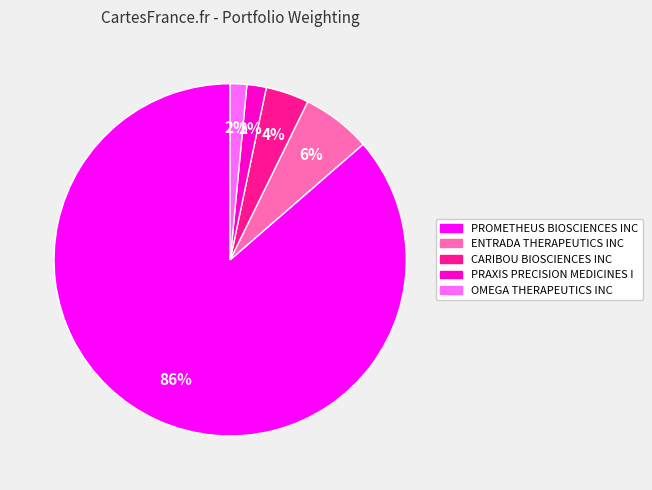

Which slice is the largest?

PROMETHEUS BIOSCIENCES INC